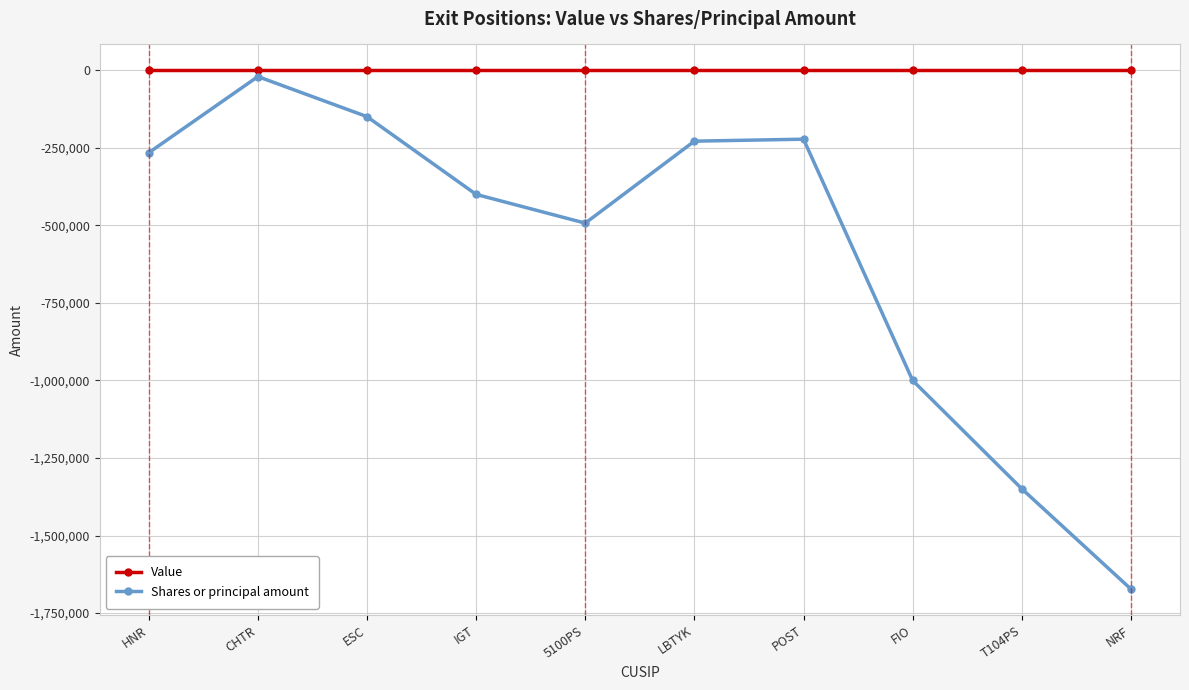

At which label does Shares or principal amount reach its minimum?

NRF